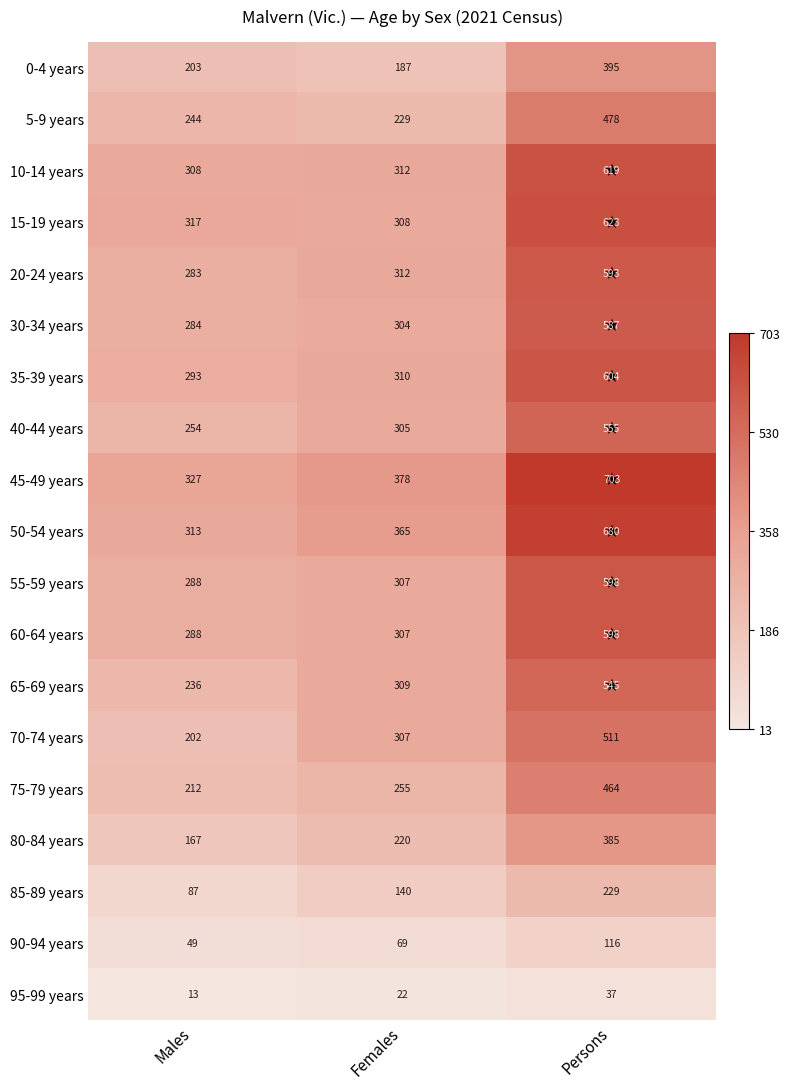

Which label corresponds to the largest value in the chart?

Persons